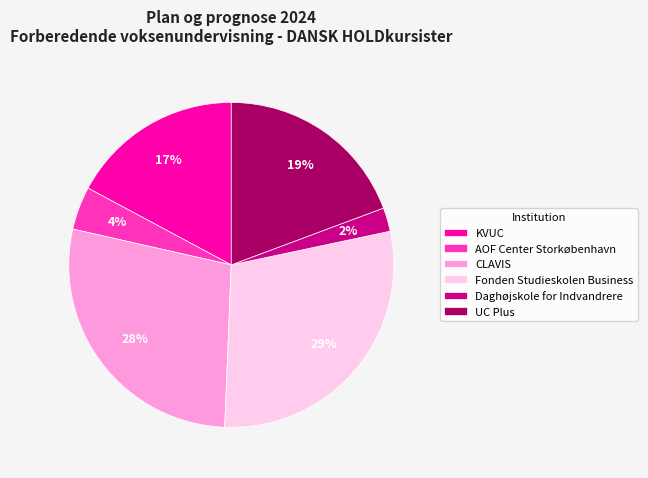

The KVUC slice represents 26% of the pie. True or false?

False